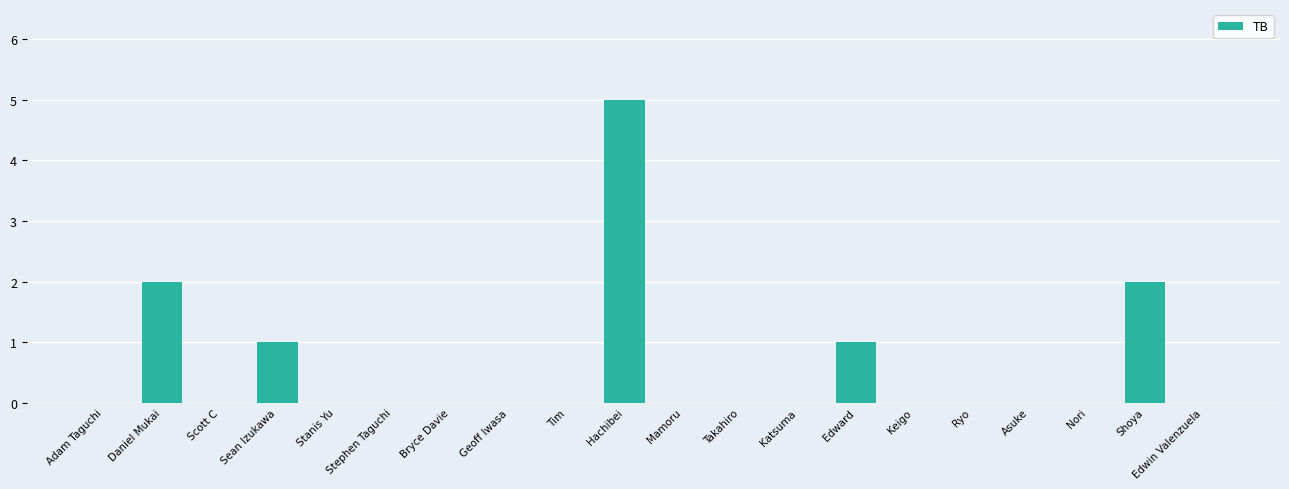

Is it true that the value at Ryo is 0?

True